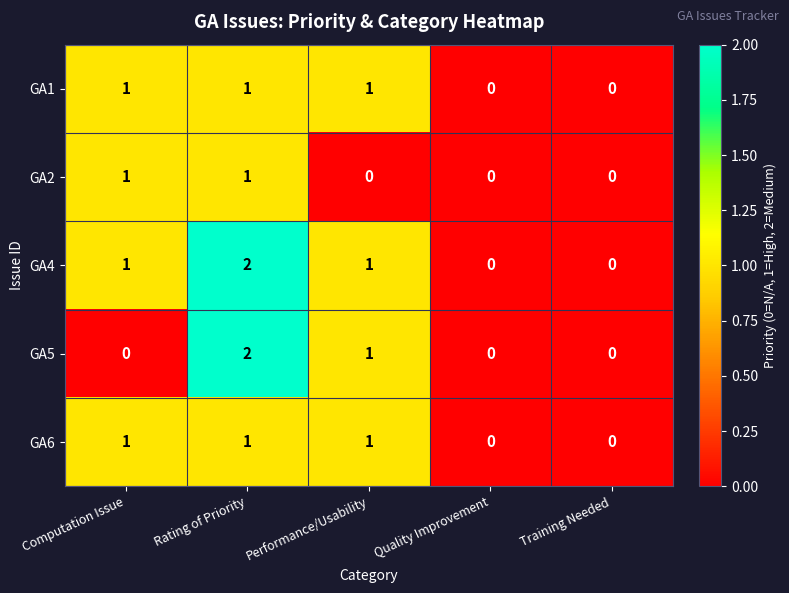

Reading right to left, transcribe all the data shown in this chart.

GA1: 0	0	1	1	1
GA2: 0	0	0	1	1
GA4: 0	0	1	2	1
GA5: 0	0	1	2	0
GA6: 0	0	1	1	1